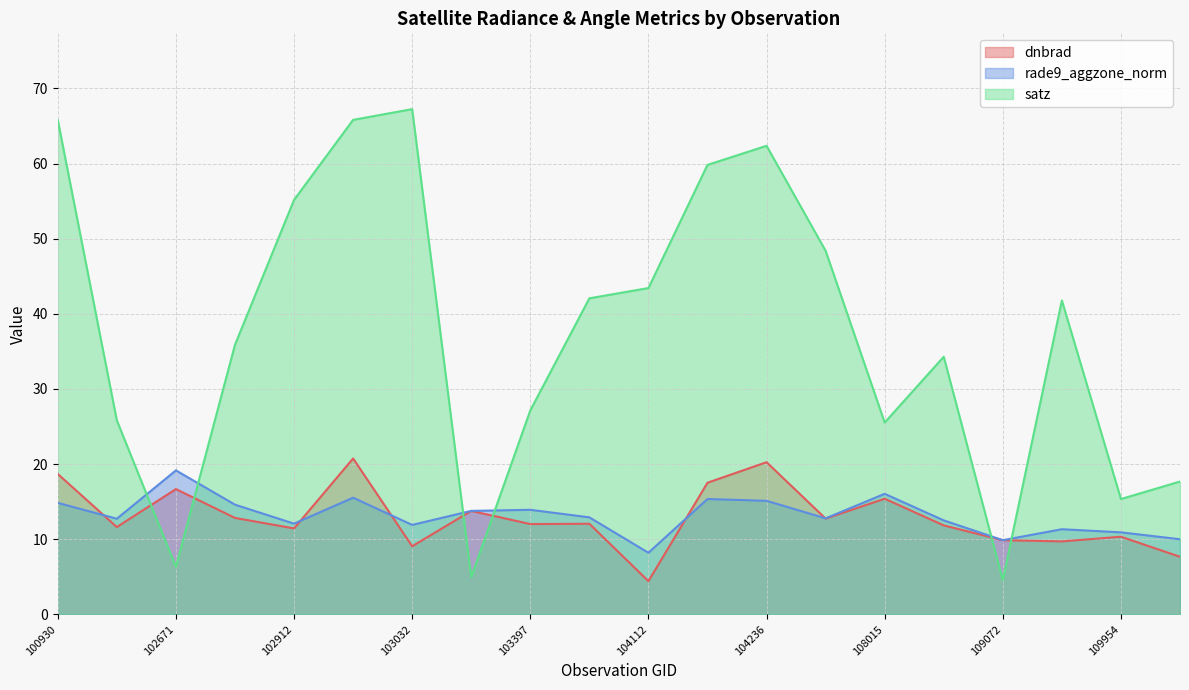

Where is the first local minimum for satz?

102671